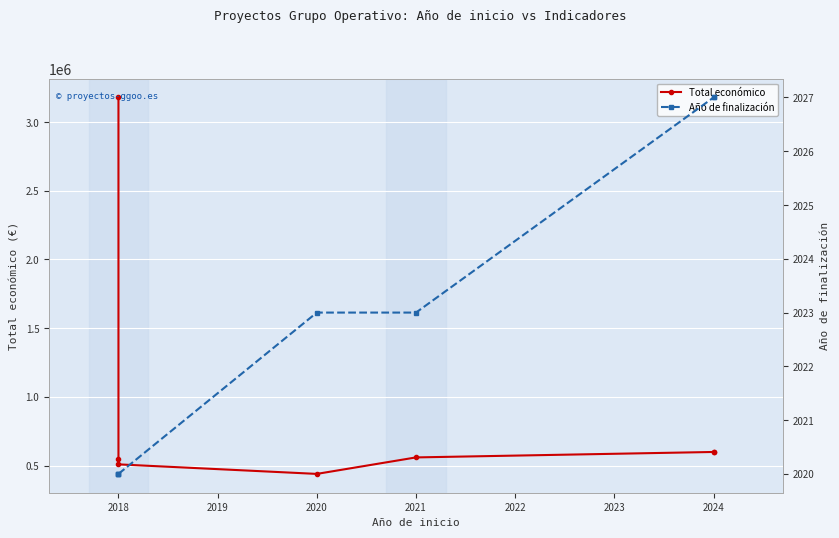

What is the difference between the maximum and minimum values in the Total económico series?

2739002